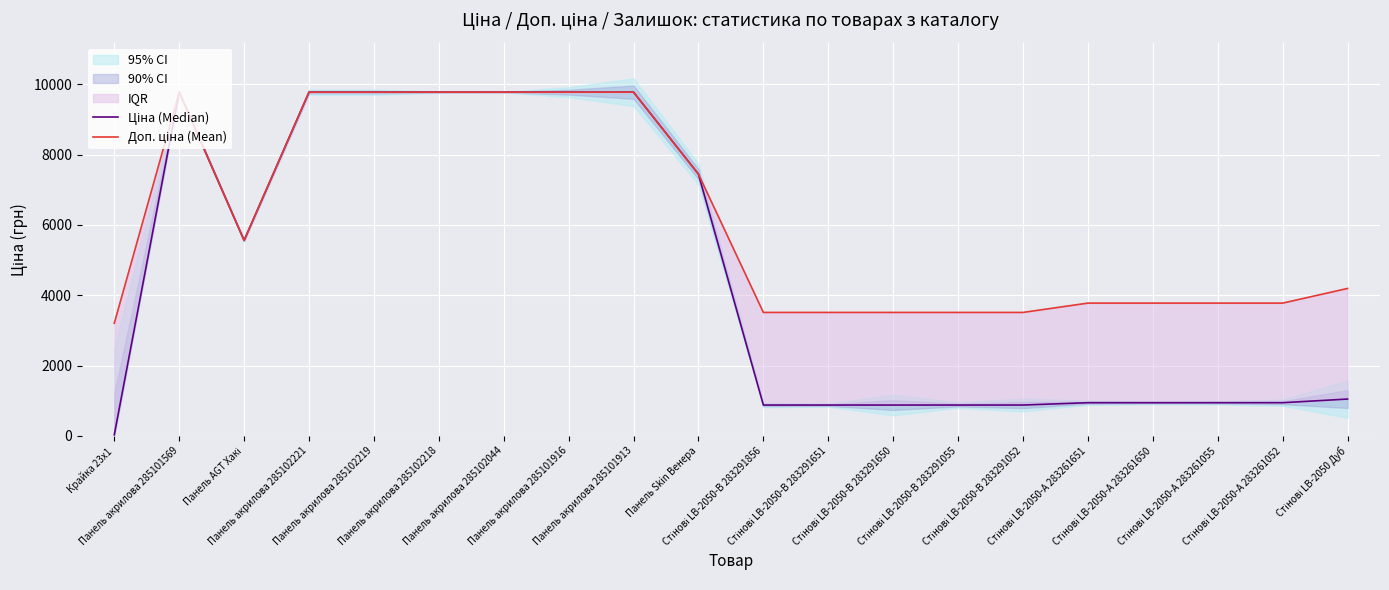

Is the value of Доп. ціна (Mean) at Панель акрилова 285102219 greater than the value of Ціна (Median) at Стінові LB-2050-А 283261055?

Yes